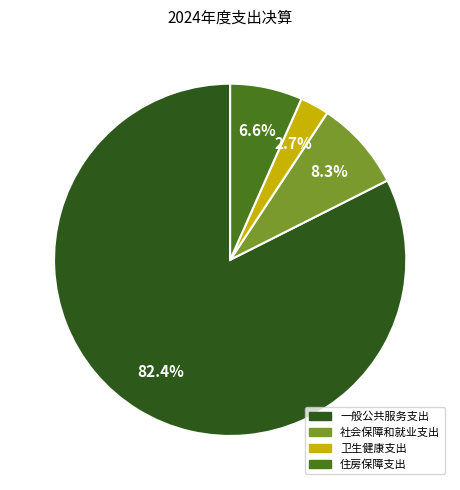

Does any single category account for the majority?

Yes